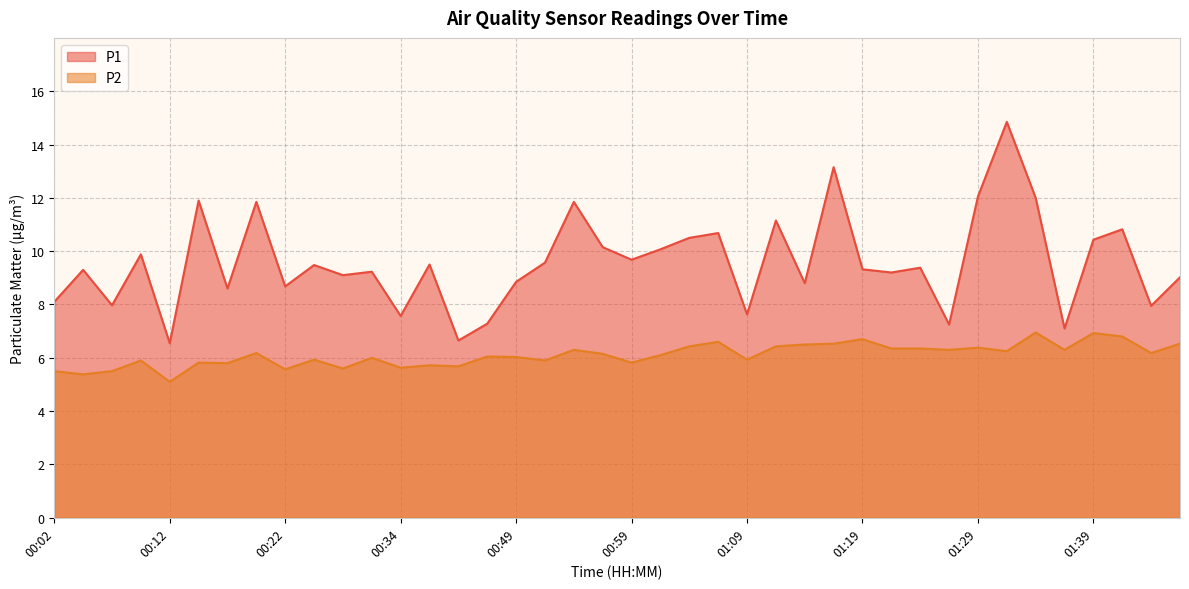

Where is P1 nearest to the value 10?

01:01